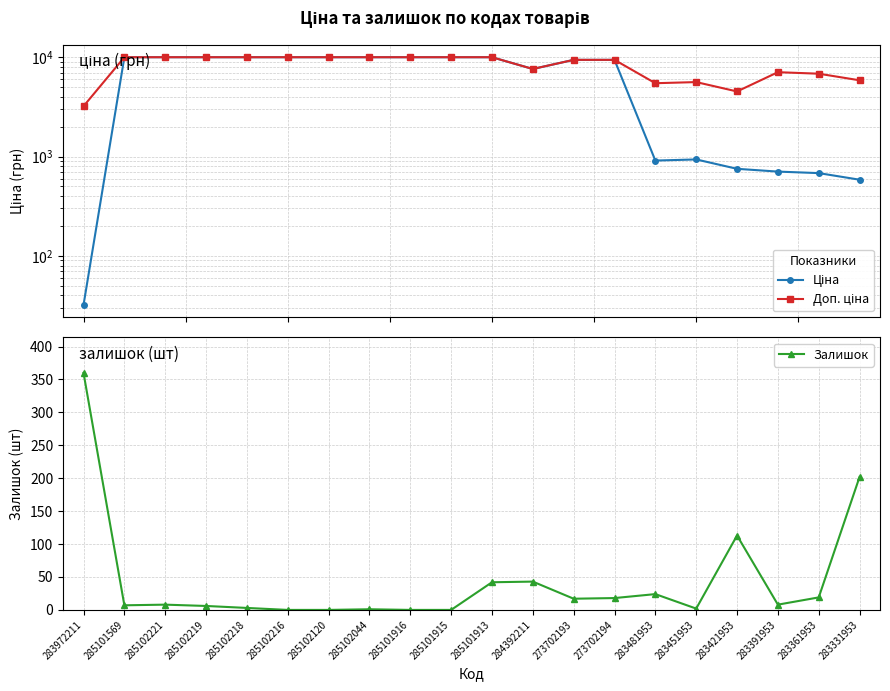

Reading left to right, transcribe all the data shown in this chart.

Ціна: 32.0	9975.0	9975.0	9975.0	9975.0	9975.0	9975.0	9975.0	9975.0	9975.0	9975.0	7596.5	9384.0	9384.0	910.4	934.5	752.2	705.1	681.0	584.4
Доп. ціна: 3205.0	9975.0	9975.0	9975.0	9975.0	9975.0	9975.0	9975.0	9975.0	9975.0	9975.0	7596.5	9384.0	9384.0	5462.3	5607.2	4513.3	7051.3	6809.8	5843.9
Залишок: 360.0	7.0	8.0	6.0	3.0	0.0	0.0	1.0	0.0	0.0	42.0	43.0	17.0	18.0	24.0	2.0	113.0	8.0	19.0	202.0